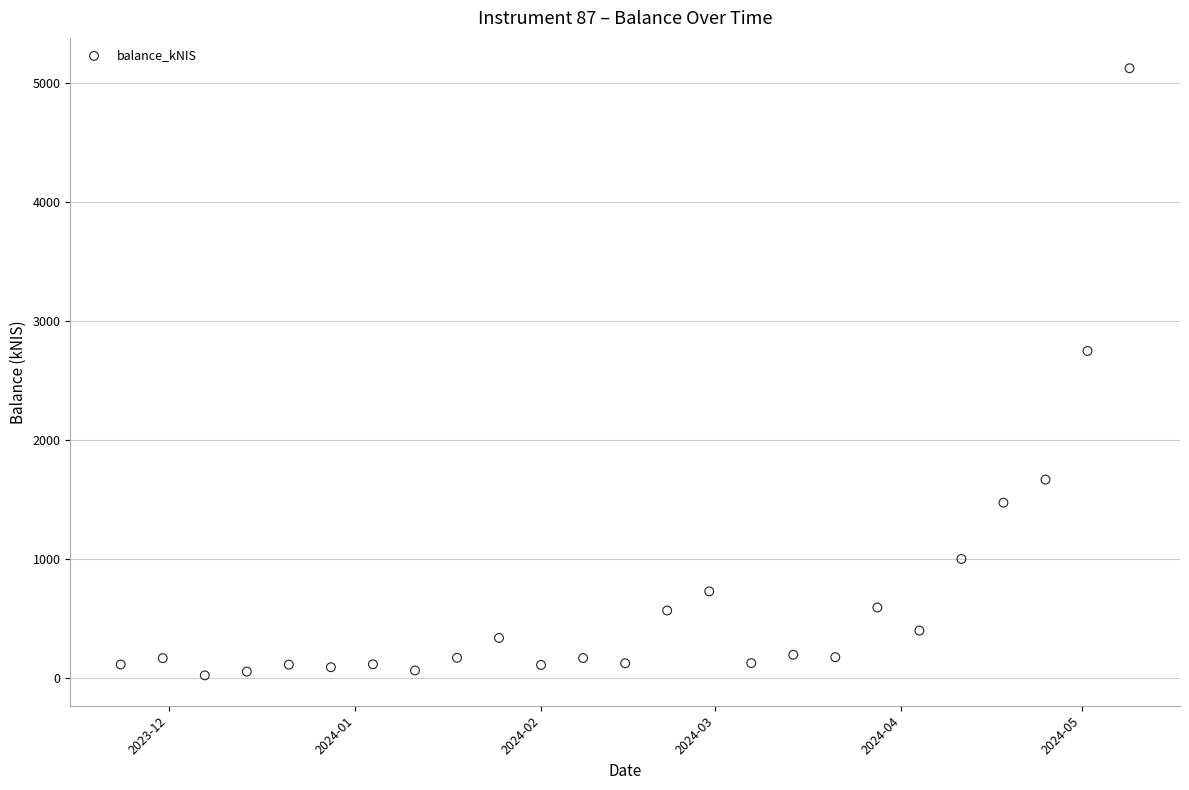

What Y value in the scatter plot is closest to 2575?

2750.5